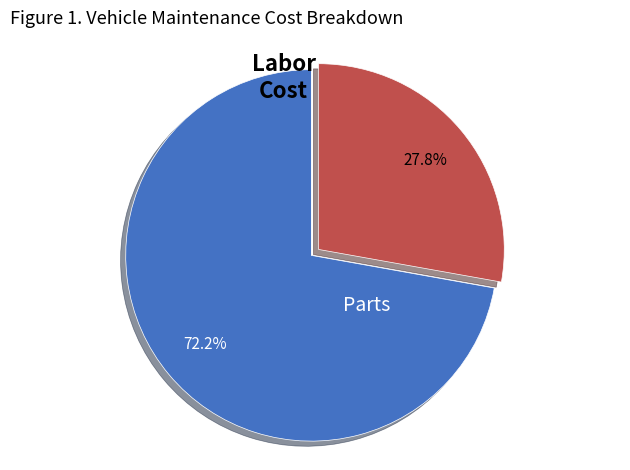

Is there any slice that represents more than half of the pie?

Yes